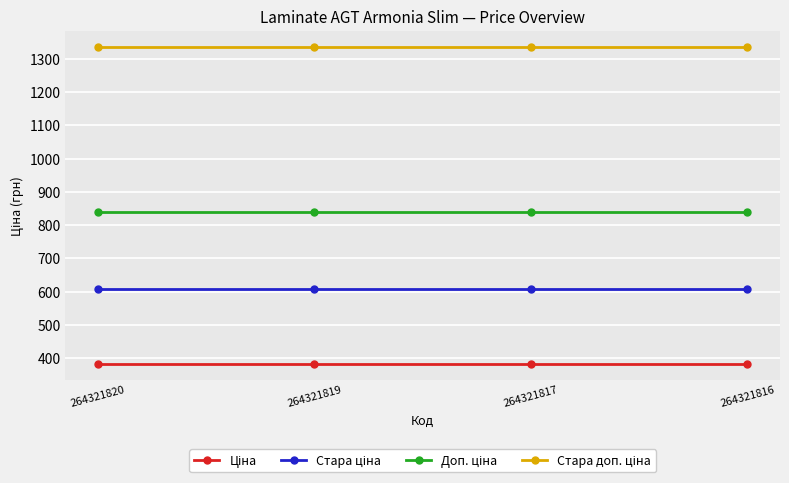

At how many categories does at least one series exceed 1110?

4